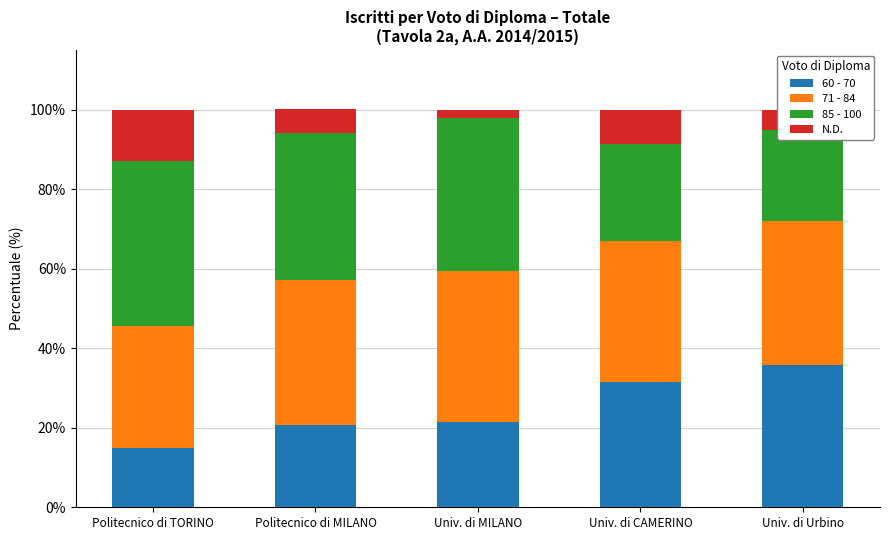

At Politecnico di MILANO, list the series in order from smallest to largest.

N.D., 60 - 70, 71 - 84, 85 - 100